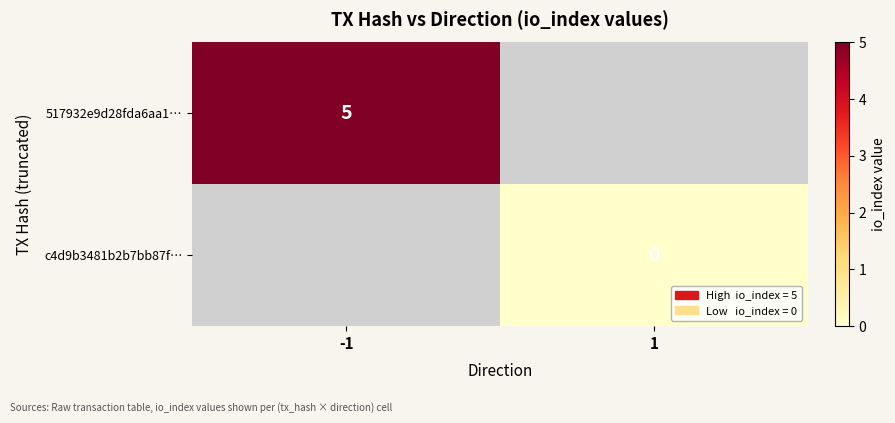

Count the number of categories in the chart.

2